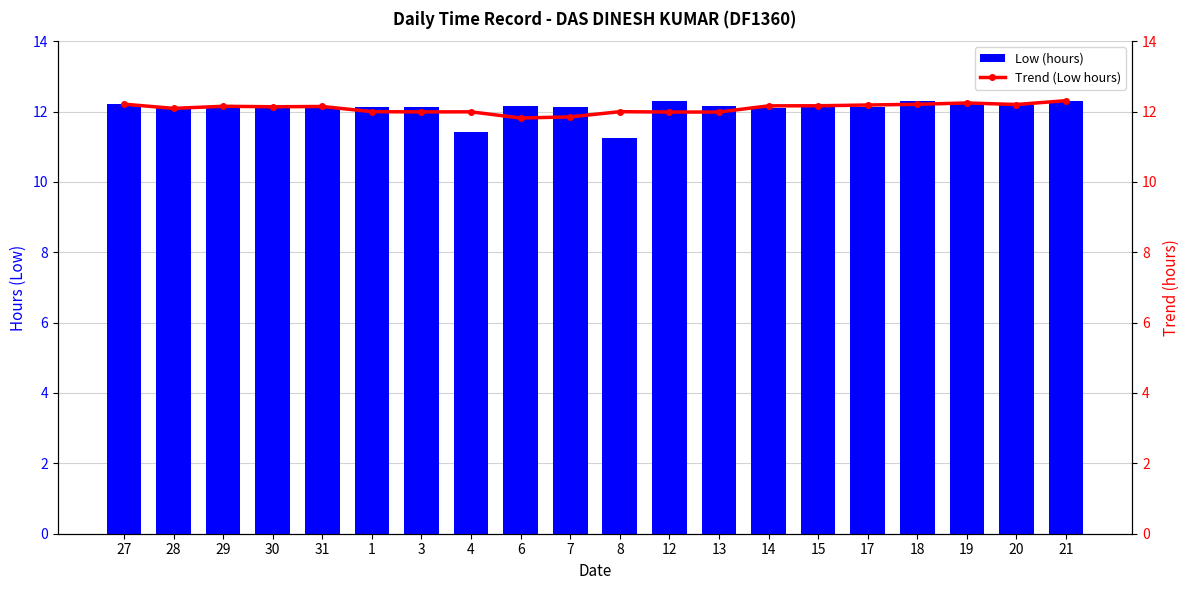

What is the maximum value shown in the chart?

12.3